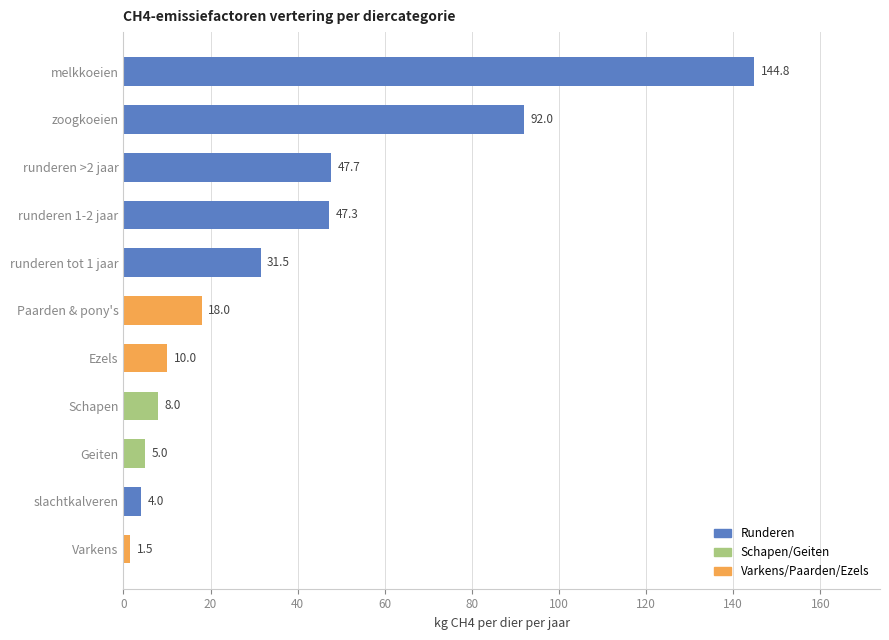

Reading bottom to top, what are all the values shown in this chart?

Varkens=1.5	slachtkalveren=4.0	Geiten=5.0	Schapen=8.0	Ezels=10.0	Paarden & pony's=18.0	runderen tot 1 jaar=31.5	runderen 1-2 jaar=47.3	runderen >2 jaar=47.7	zoogkoeien=92.0	melkkoeien=144.8